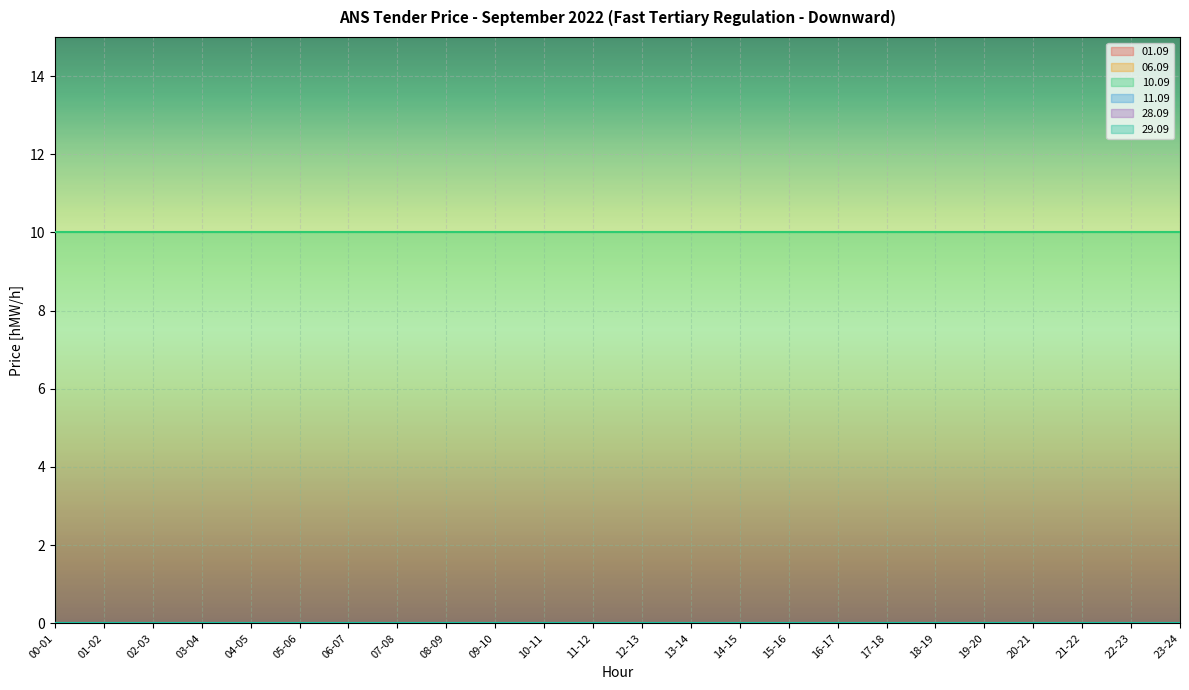

Reading left to right, extract all data points from this chart.

01.09: 00-01=0	01-02=0	02-03=0	03-04=0	04-05=0	05-06=0	06-07=0	07-08=0	08-09=0	09-10=0	10-11=0	11-12=0	12-13=0	13-14=0	14-15=0	15-16=0	16-17=0	17-18=0	18-19=0	19-20=0	20-21=0	21-22=0	22-23=0	23-24=0
06.09: 00-01=0	01-02=0	02-03=0	03-04=0	04-05=0	05-06=0	06-07=0	07-08=0	08-09=0	09-10=0	10-11=0	11-12=0	12-13=0	13-14=0	14-15=0	15-16=0	16-17=0	17-18=0	18-19=0	19-20=0	20-21=0	21-22=0	22-23=0	23-24=0
10.09: 00-01=10	01-02=10	02-03=10	03-04=10	04-05=10	05-06=10	06-07=10	07-08=10	08-09=10	09-10=10	10-11=10	11-12=10	12-13=10	13-14=10	14-15=10	15-16=10	16-17=10	17-18=10	18-19=10	19-20=10	20-21=10	21-22=10	22-23=10	23-24=10
11.09: 00-01=0	01-02=0	02-03=0	03-04=0	04-05=0	05-06=0	06-07=0	07-08=0	08-09=0	09-10=0	10-11=0	11-12=0	12-13=0	13-14=0	14-15=0	15-16=0	16-17=0	17-18=0	18-19=0	19-20=0	20-21=0	21-22=0	22-23=0	23-24=0
28.09: 00-01=0	01-02=0	02-03=0	03-04=0	04-05=0	05-06=0	06-07=0	07-08=0	08-09=0	09-10=0	10-11=0	11-12=0	12-13=0	13-14=0	14-15=0	15-16=0	16-17=0	17-18=0	18-19=0	19-20=0	20-21=0	21-22=0	22-23=0	23-24=0
29.09: 00-01=0	01-02=0	02-03=0	03-04=0	04-05=0	05-06=0	06-07=0	07-08=0	08-09=0	09-10=0	10-11=0	11-12=0	12-13=0	13-14=0	14-15=0	15-16=0	16-17=0	17-18=0	18-19=0	19-20=0	20-21=0	21-22=0	22-23=0	23-24=0